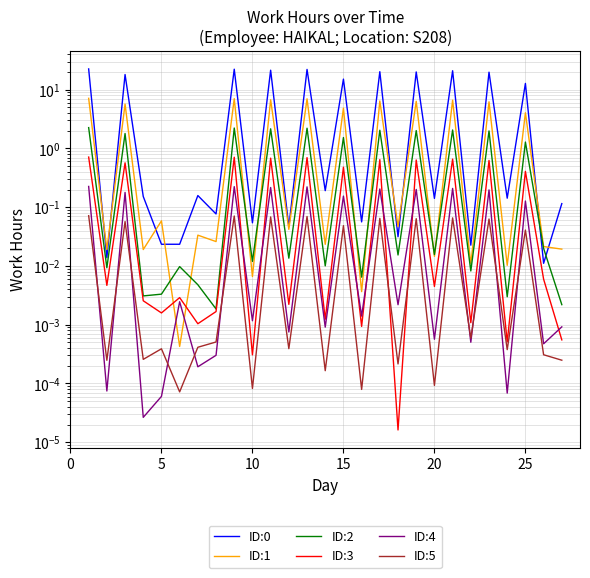

Is it true that ID:3 equals 0.7 at 0?

True